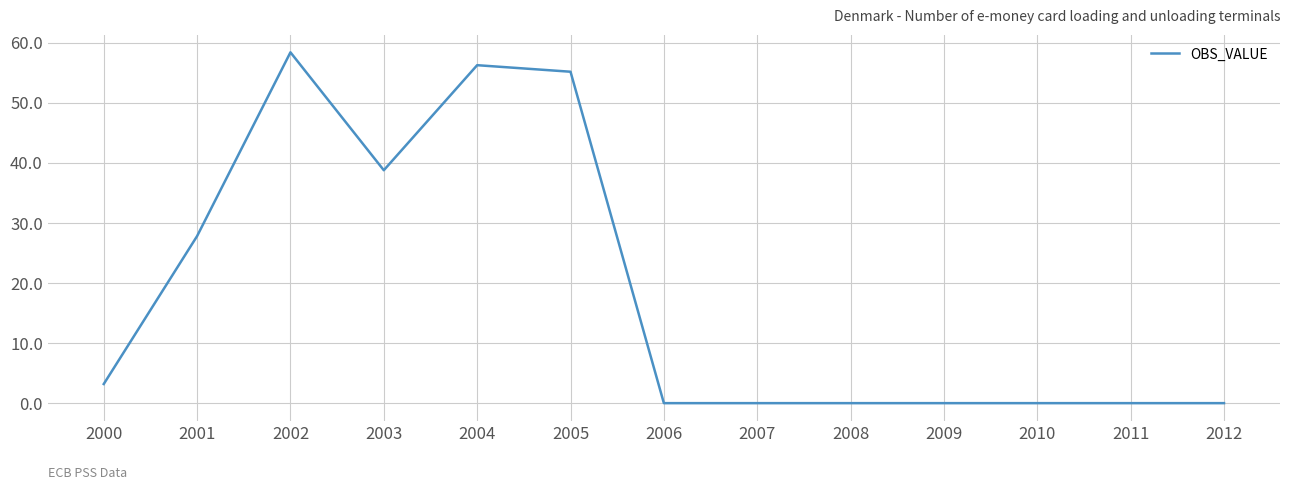

How many series are shown in this chart?

1